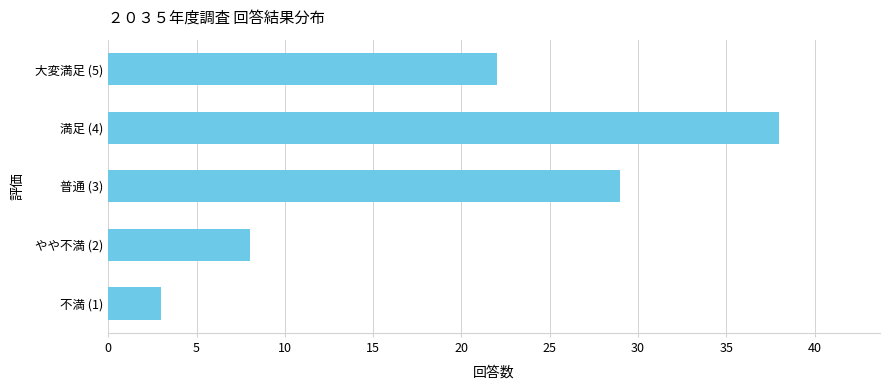

Reading bottom to top, list all the values displayed in this chart.

3	8	29	38	22